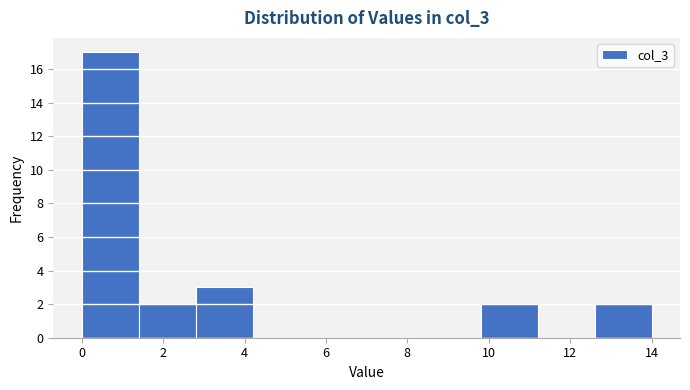

Which range on the x-axis has the tallest bar?

0.0 to 1.4